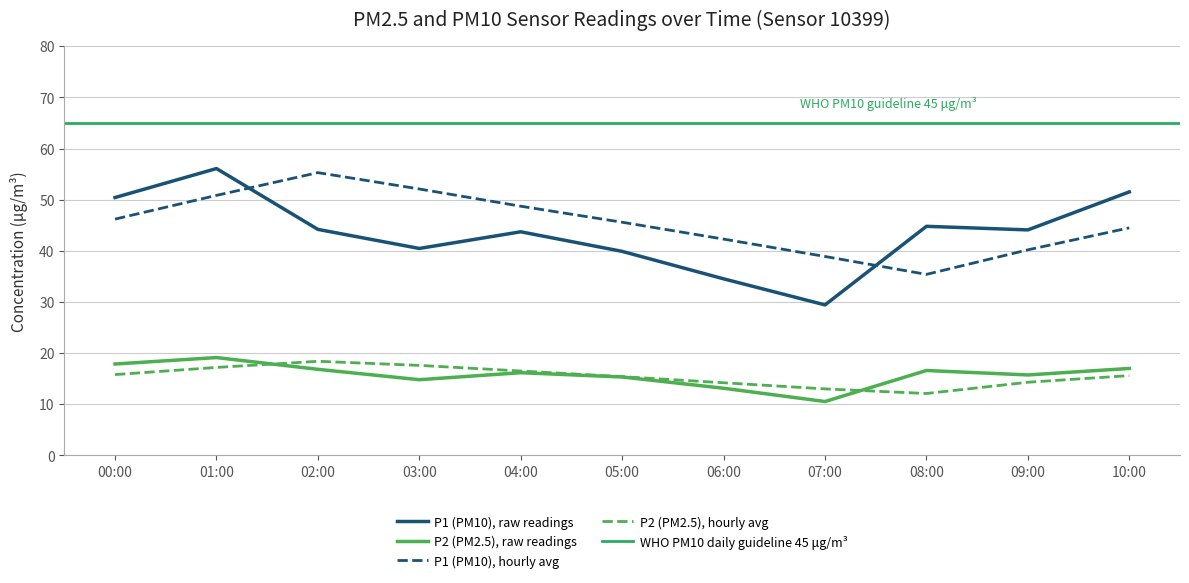

What is the minimum value shown in the chart?

10.5